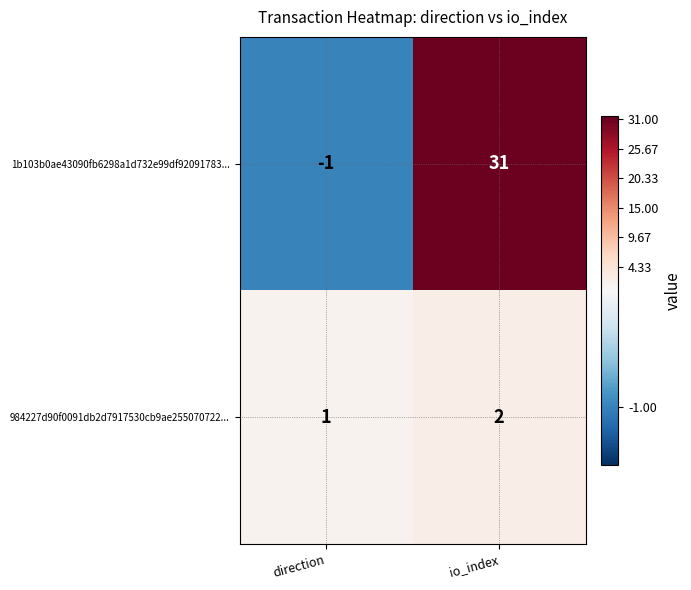

The value of 1b103b0ae43090fb6298a1d732e99df92091783... at io_index is 51. True or false?

False